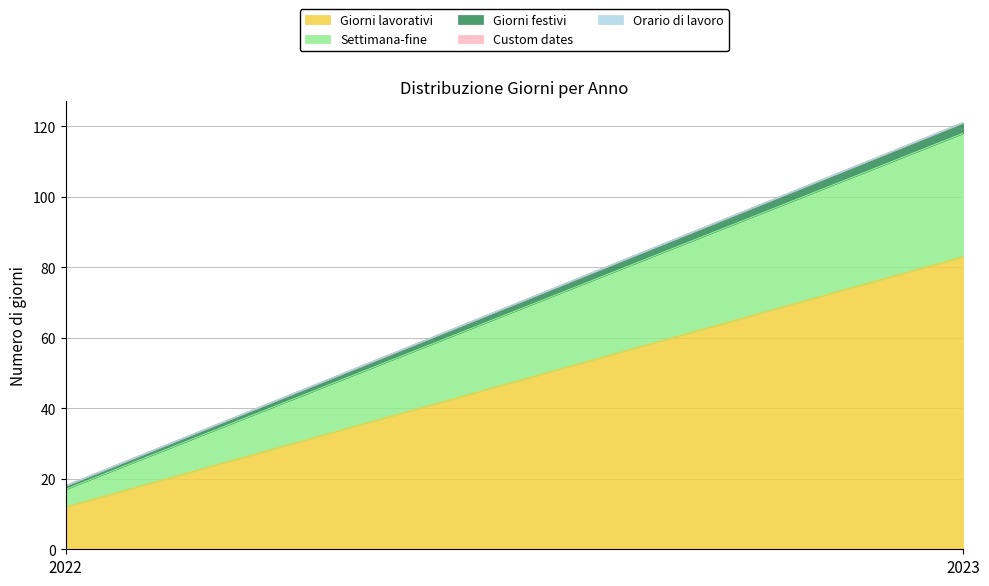

Read the Giorni lavorativi value at 2022.

12